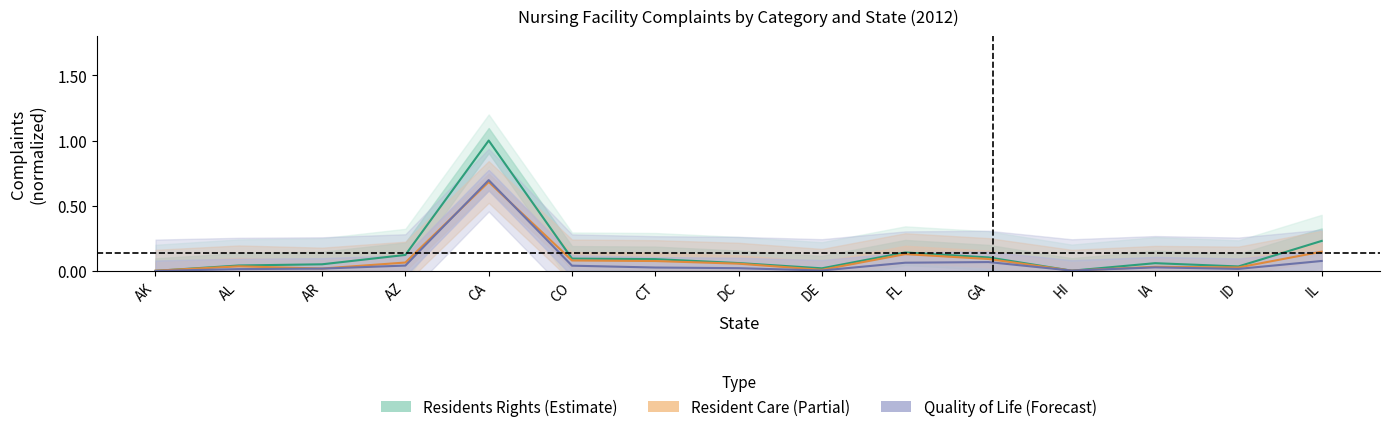

What is the spread (max minus min) of values at CO?

0.1